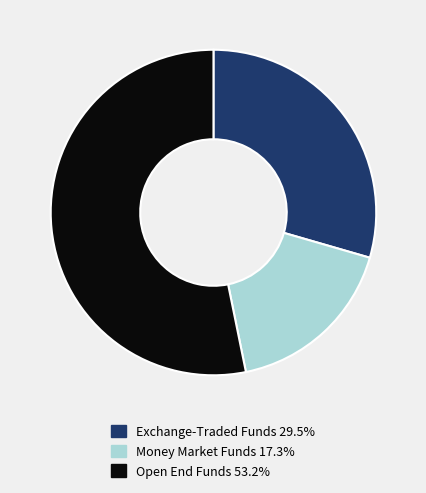

Does Open End Funds 53.2% account for over 50% of the chart?

Yes